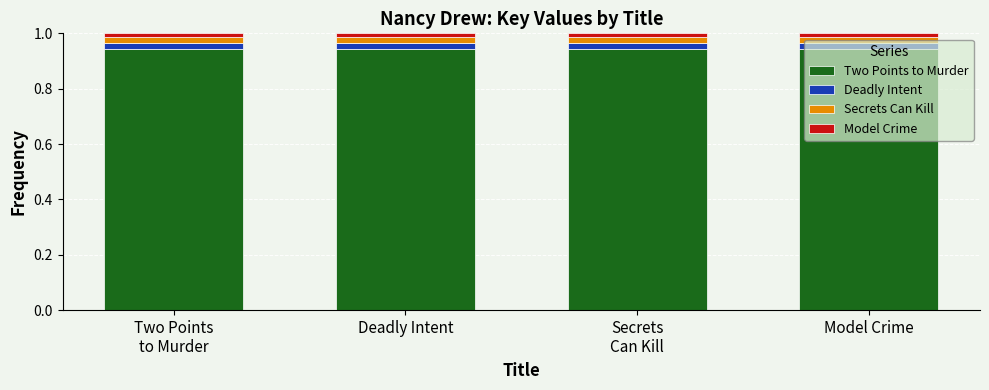

Are the bars horizontal?

No